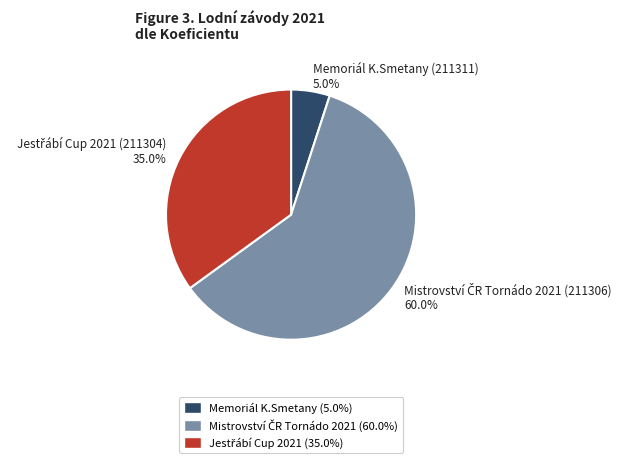

Does any single category account for the majority?

Yes